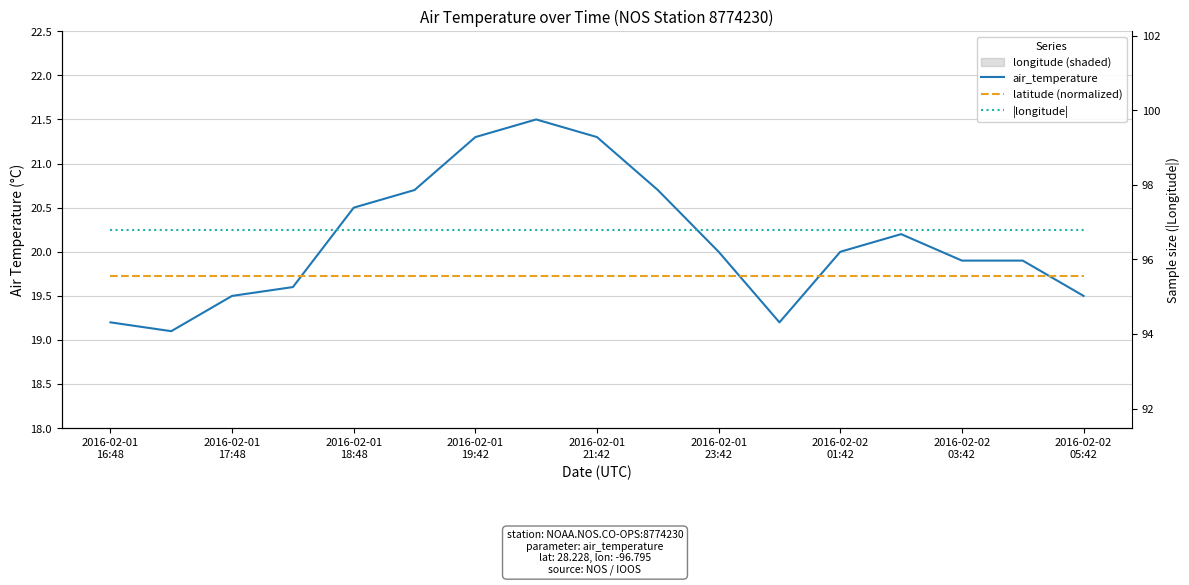

What value does the latitude (normalized) series have at 2016-02-01 23:42?

19.7